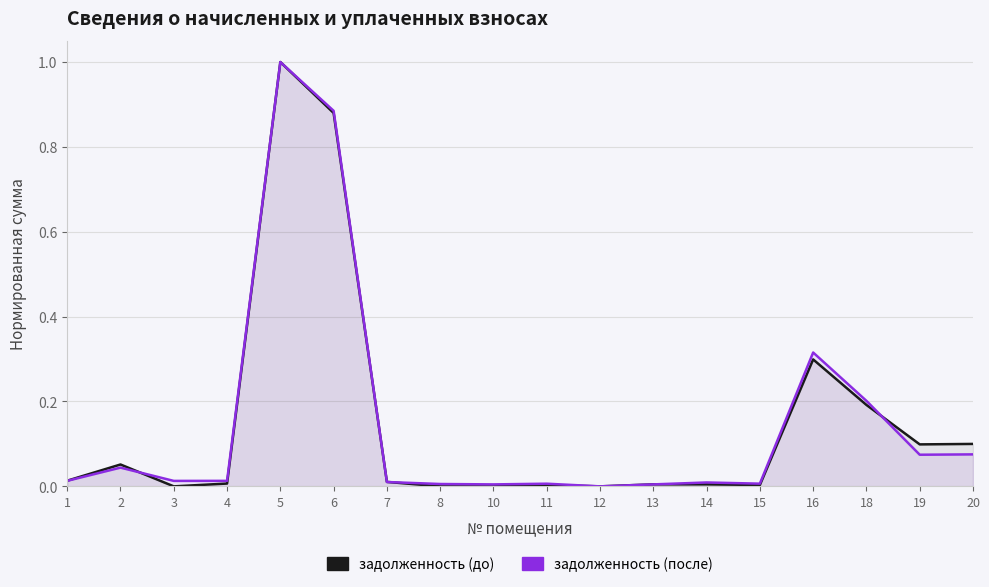

What value does the задолженность (после) series have at 18?

0.2